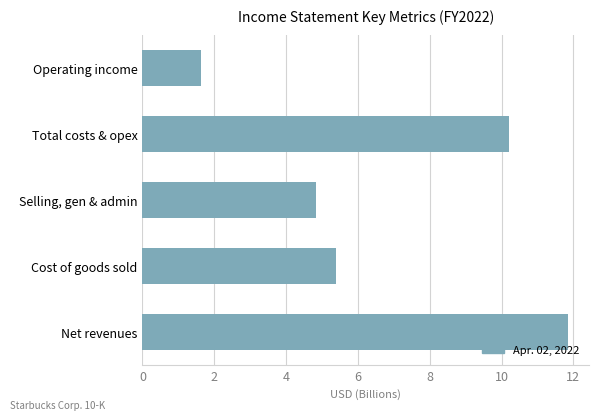

True or false: the data shows 2.9 at Net revenues.

False